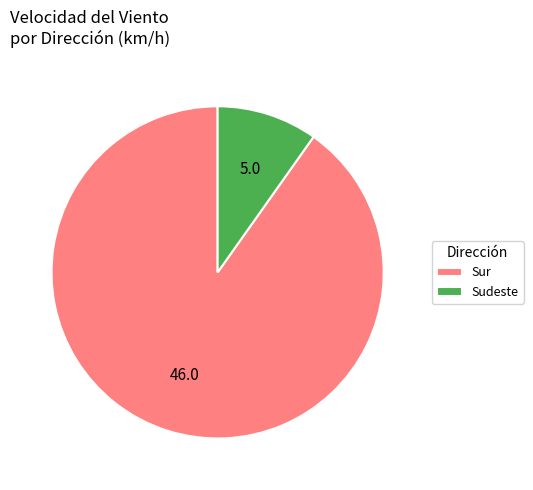

Rank the categories by value from highest to lowest.

Sur, Sudeste